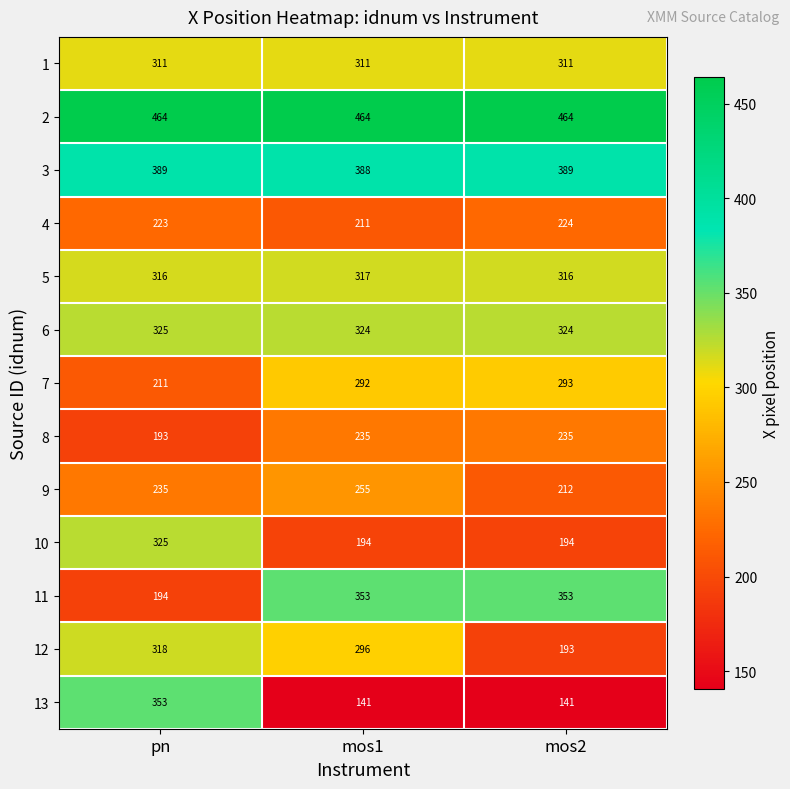

At mos1, list the series in order from largest to smallest.

2, 3, 11, 6, 5, 1, 12, 7, 9, 8, 4, 10, 13